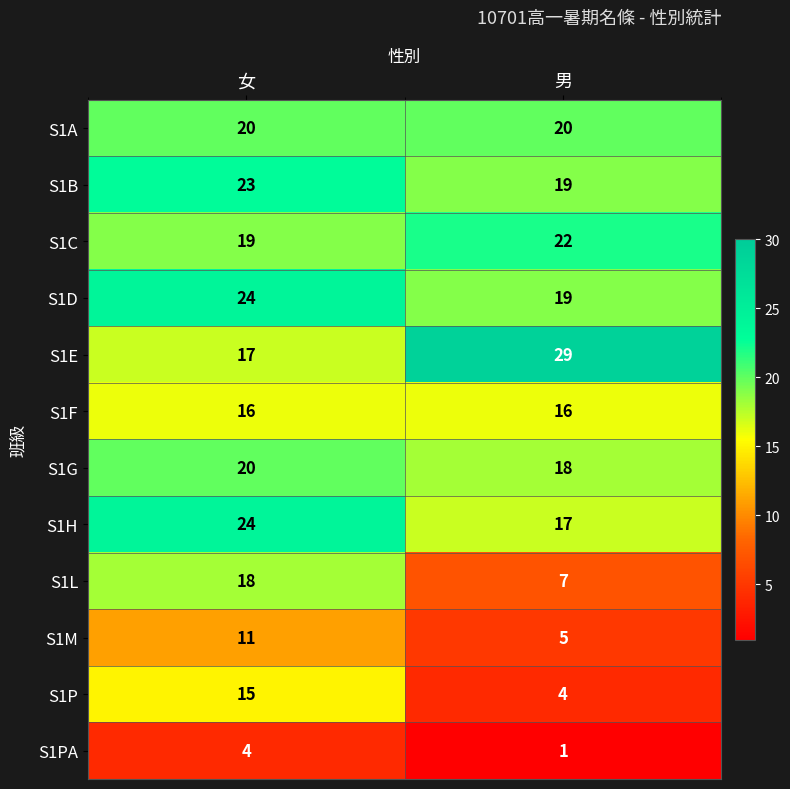

Which label corresponds to the smallest value in the chart?

男